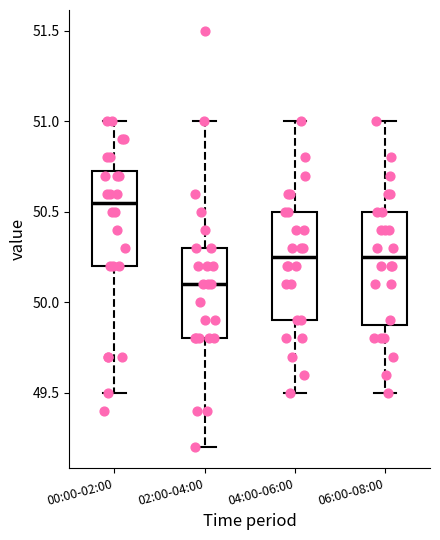

Reading left to right, transcribe this box plot: for each box, give where its median line is, the range the box spans, and where its two whiskers end, as read against the y-axis. The values are not printed on the chart, so give them approximately, as read against the axis.

00:00-02:00: median 50.55, box 50.20 to 50.75, whiskers 49.50 to 51.00
02:00-04:00: median 50.10, box 49.80 to 50.30, whiskers 49.20 to 51.00
04:00-06:00: median 50.25, box 49.90 to 50.50, whiskers 49.50 to 51.00
06:00-08:00: median 50.25, box 49.90 to 50.50, whiskers 49.50 to 51.00